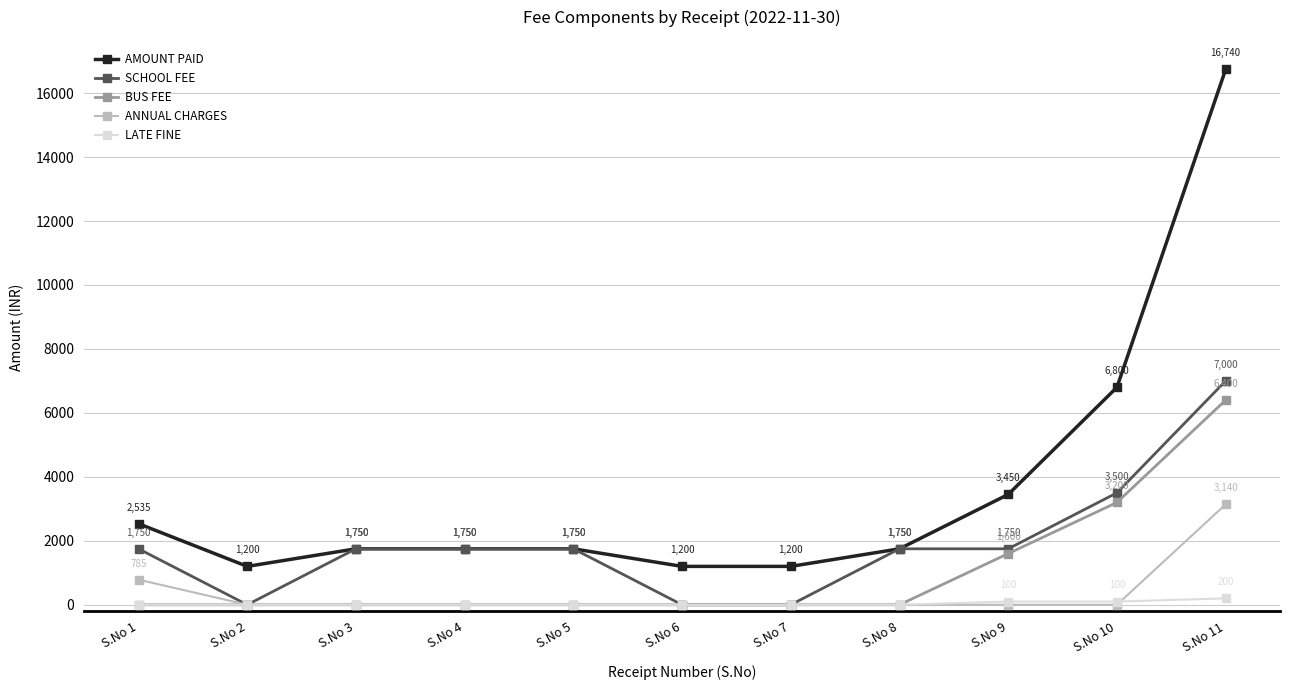

Reading left to right, what are all the values shown in this chart?

AMOUNT PAID: S.No 1=2535	S.No 2=1200	S.No 3=1750	S.No 4=1750	S.No 5=1750	S.No 6=1200	S.No 7=1200	S.No 8=1750	S.No 9=3450	S.No 10=6800	S.No 11=16740
SCHOOL FEE: S.No 1=1750	S.No 2=0	S.No 3=1750	S.No 4=1750	S.No 5=1750	S.No 6=0	S.No 7=0	S.No 8=1750	S.No 9=1750	S.No 10=3500	S.No 11=7000
BUS FEE: S.No 1=0	S.No 2=0	S.No 3=0	S.No 4=0	S.No 5=0	S.No 6=0	S.No 7=0	S.No 8=0	S.No 9=1600	S.No 10=3200	S.No 11=6400
ANNUAL CHARGES: S.No 1=785	S.No 2=0	S.No 3=0	S.No 4=0	S.No 5=0	S.No 6=0	S.No 7=0	S.No 8=0	S.No 9=0	S.No 10=0	S.No 11=3140
LATE FINE: S.No 1=0	S.No 2=0	S.No 3=0	S.No 4=0	S.No 5=0	S.No 6=0	S.No 7=0	S.No 8=0	S.No 9=100	S.No 10=100	S.No 11=200